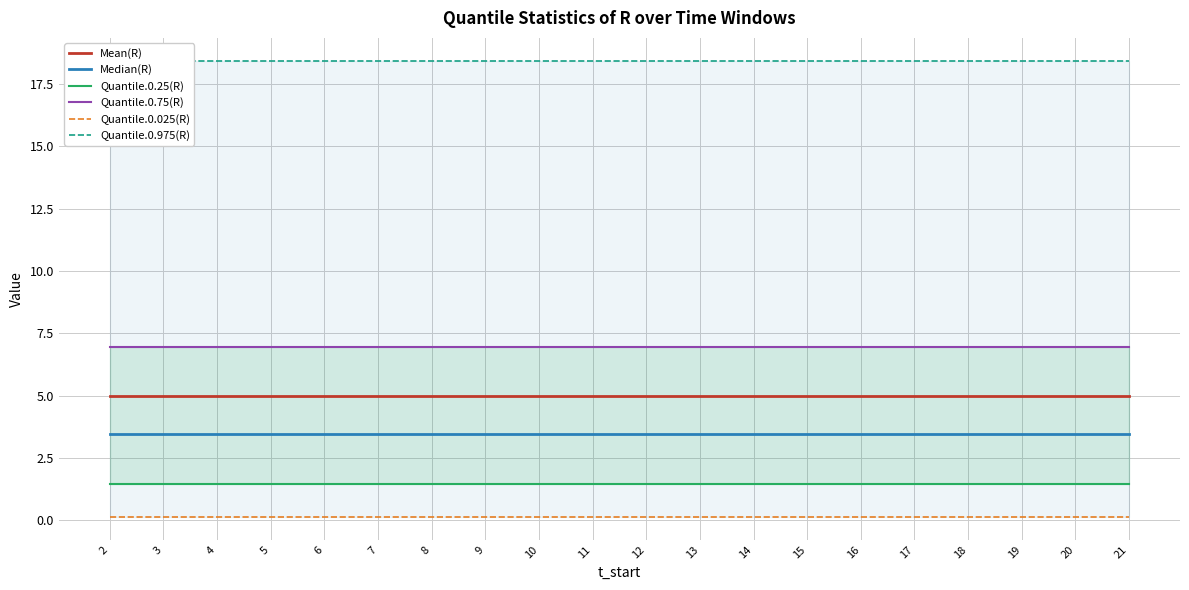

Rank the series at 16 from lowest to highest value.

Quantile.0.025(R), Quantile.0.25(R), Median(R), Mean(R), Quantile.0.75(R), Quantile.0.975(R)